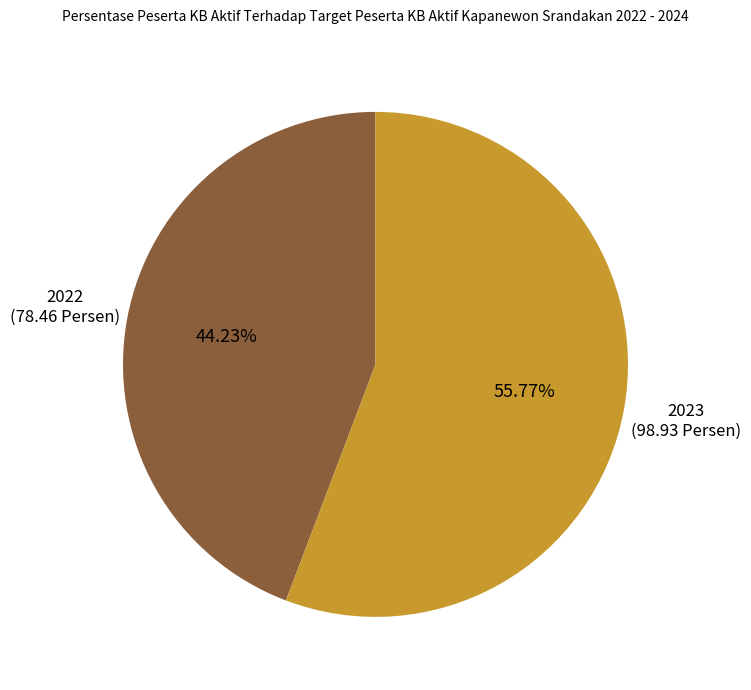

Do 2023 and 2022 together represent more than half of the pie?

Yes